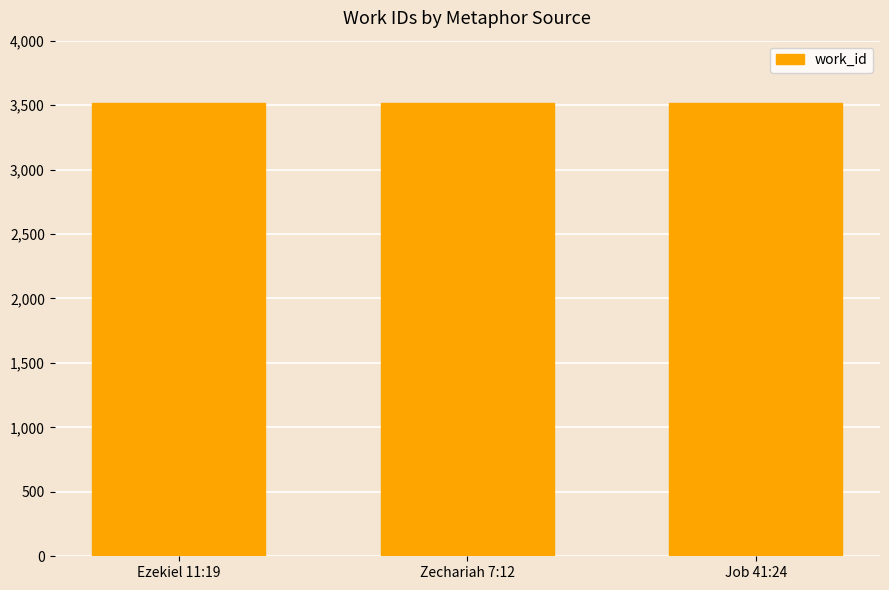

The chart shows a value of 4777 at Job 41:24. True or false?

False